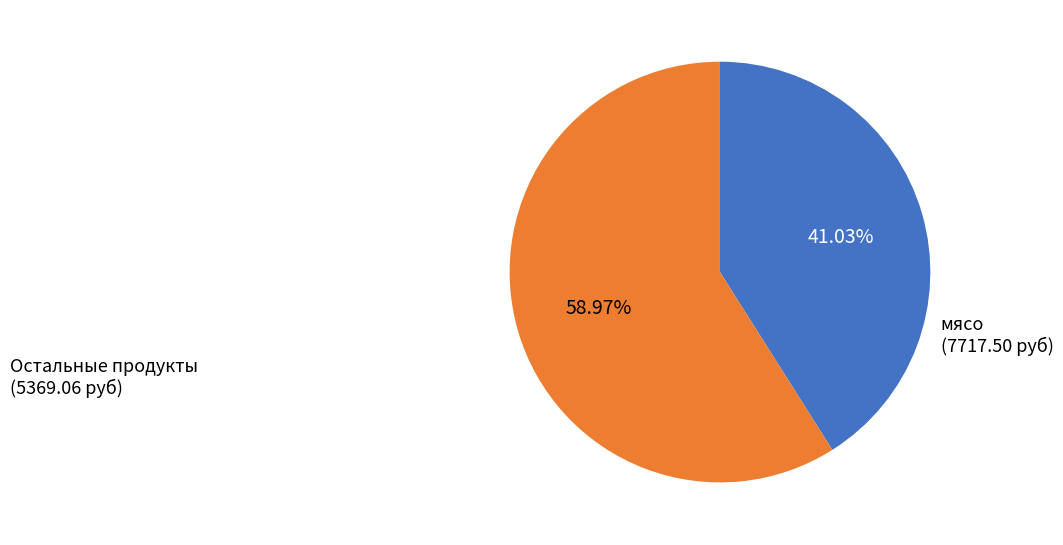

Does any single category account for the majority?

Yes